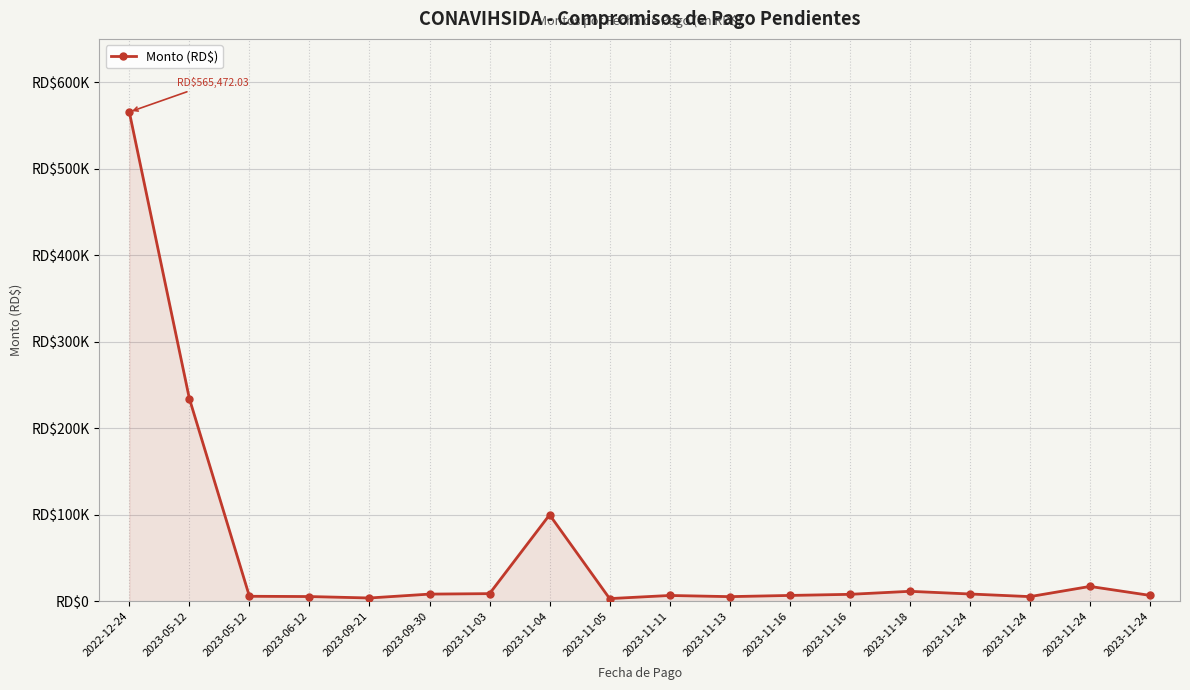

What is the label of the 14th point from the right?

2023-09-21